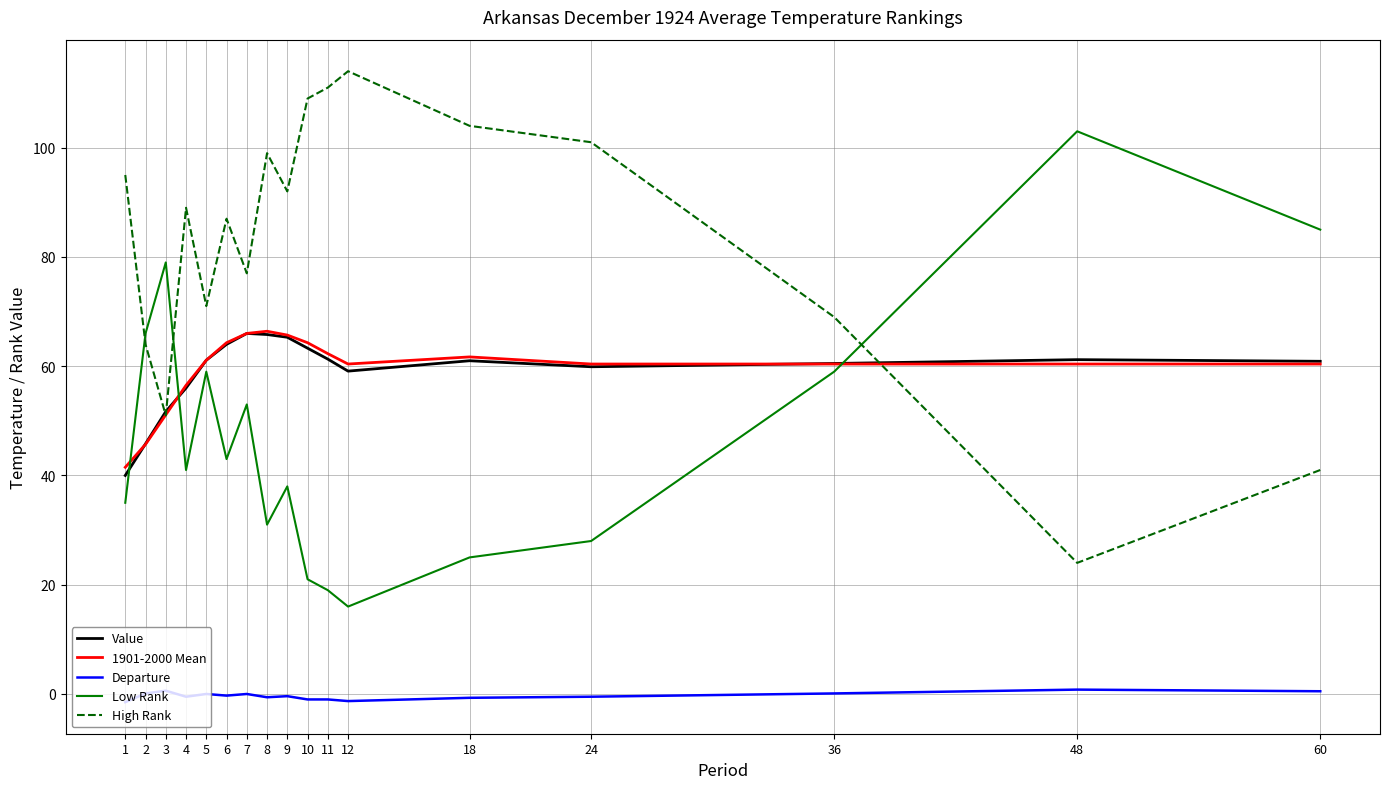

What are all the series names shown in the legend?

Value, 1901-2000 Mean, Departure, Low Rank, High Rank